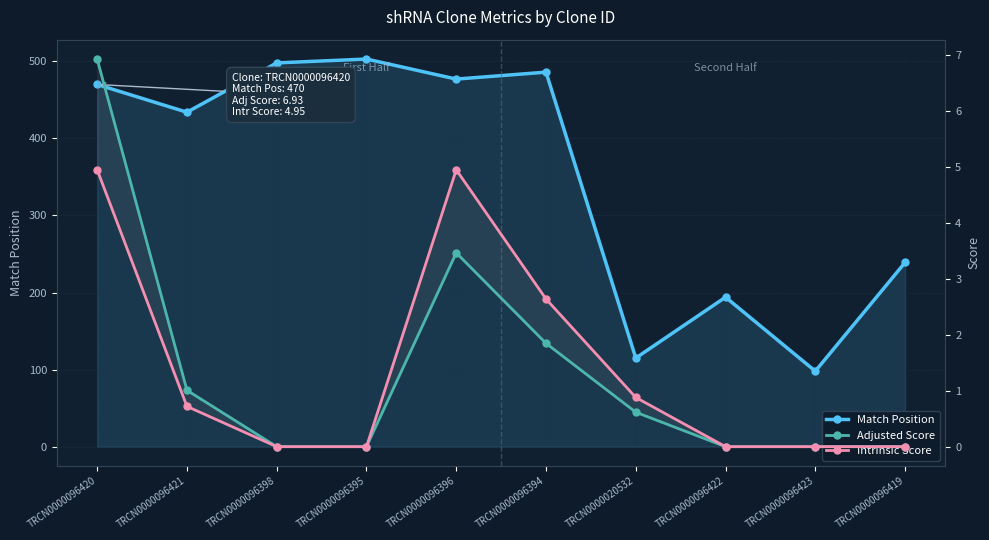

The value of Adjusted Score at TRCN0000096398 is 0.0. True or false?

True